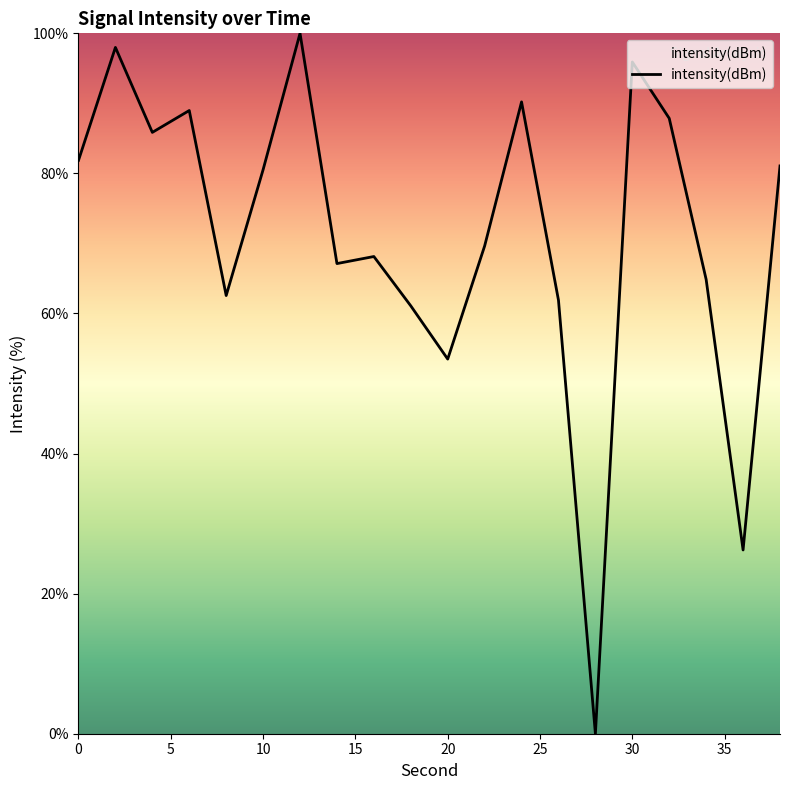

What is the greatest value displayed?

100.0